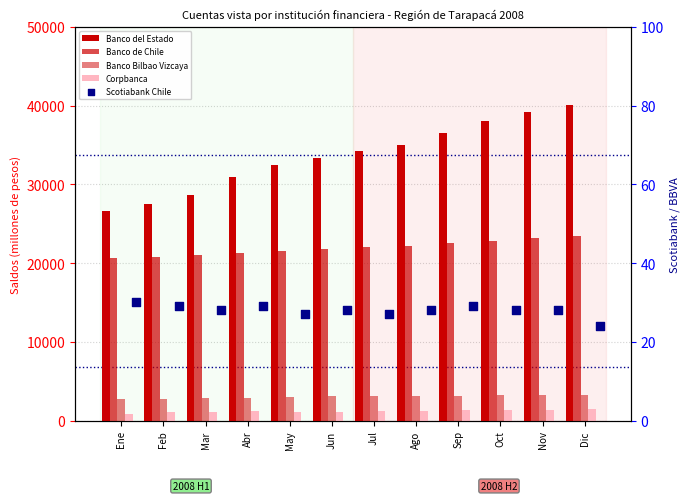

What is the total value across all series at Jun?

59468